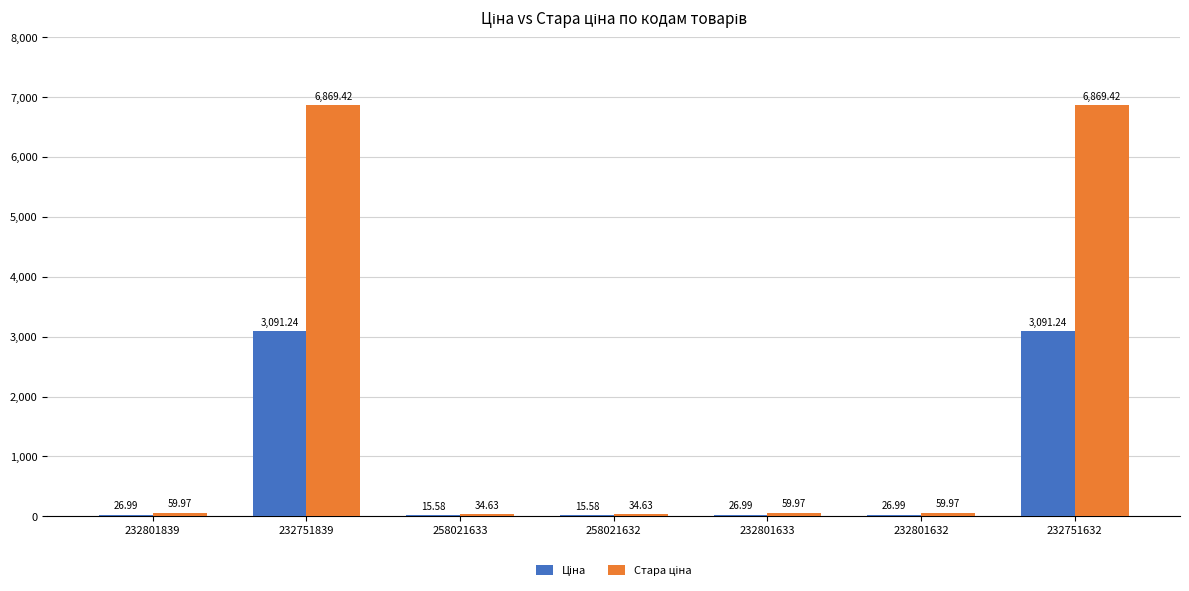

What is the total value across all series at 258021633?

50.2